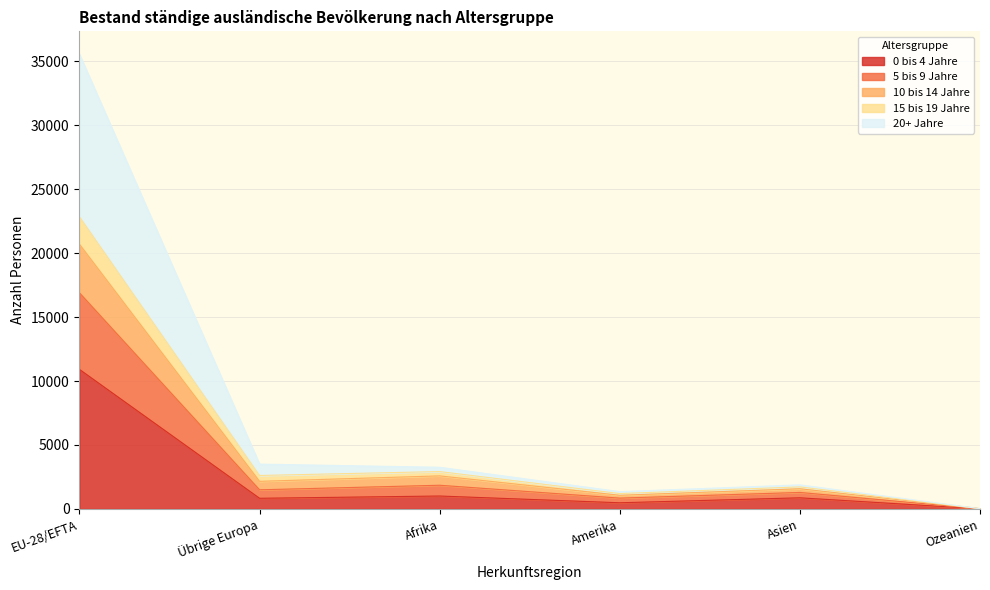

What is the label of the 2nd point from the left?

Übrige Europa